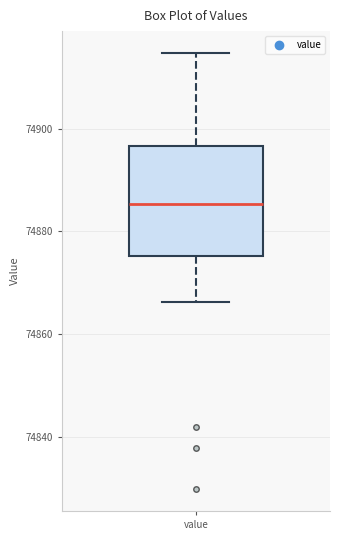

Transcribe this box plot: give where the median line is, the range the box spans, and where the two whiskers end, as read against the y-axis. The values are not printed on the chart, so give them approximately, as read against the axis.

median 74886, box 74876 to 74896, whiskers 74866 to 74914